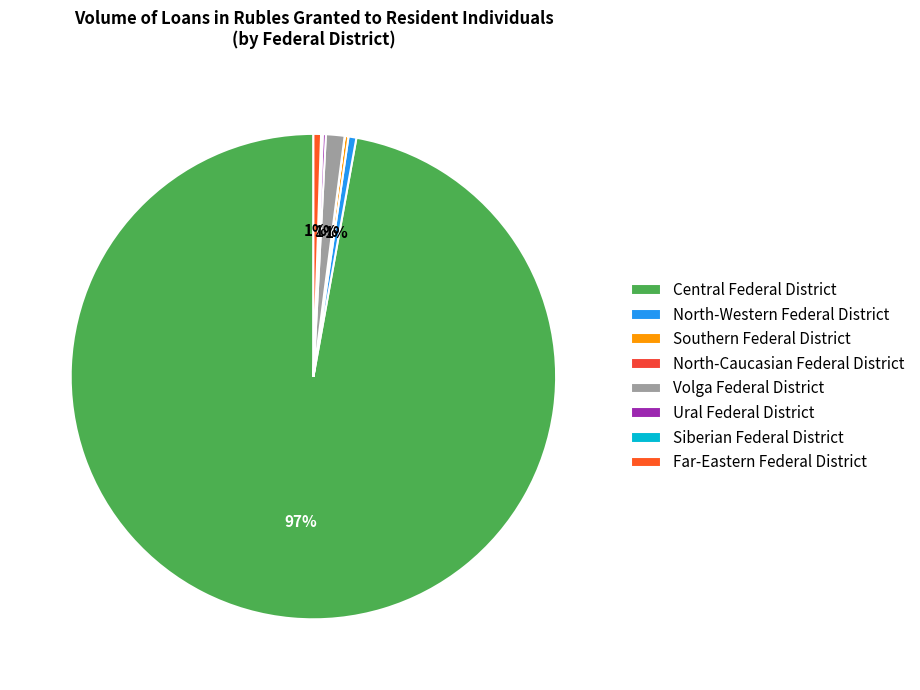

The Far-Eastern Federal District slice represents 1% of the pie. True or false?

True